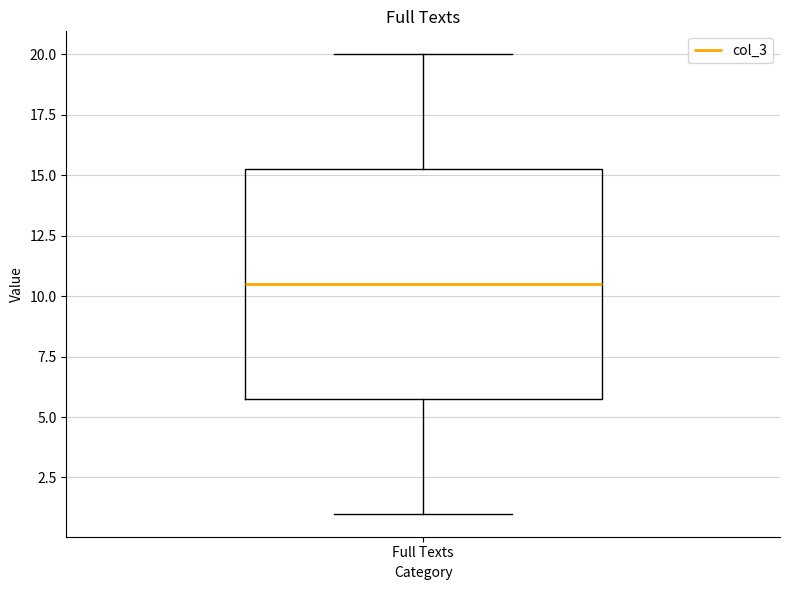

Where is the lower edge of the box for Full Texts on the y-axis? The values are not printed on the chart, so give them approximately, as read against the axis.

6.0